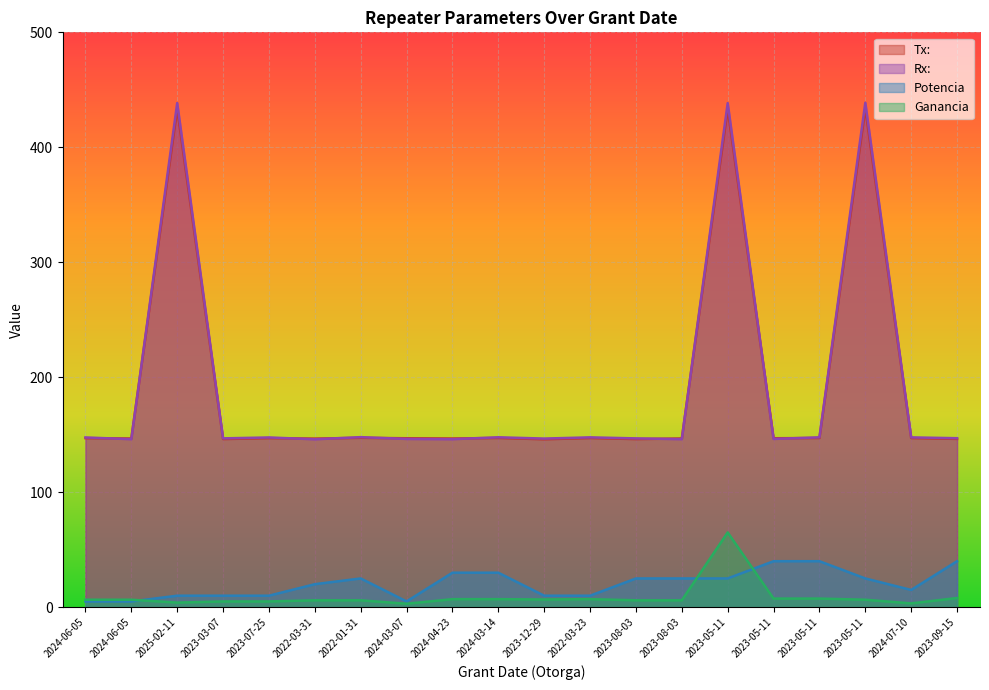

Which series has the widest spread of values?

Rx: